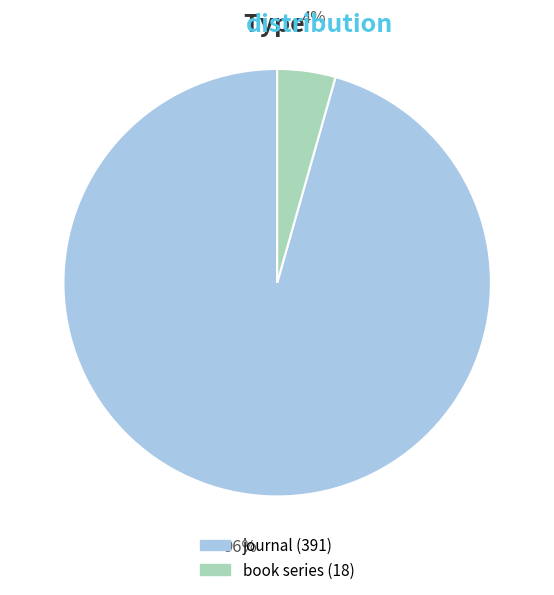

To the nearest percent, what is the average slice percentage?

50%